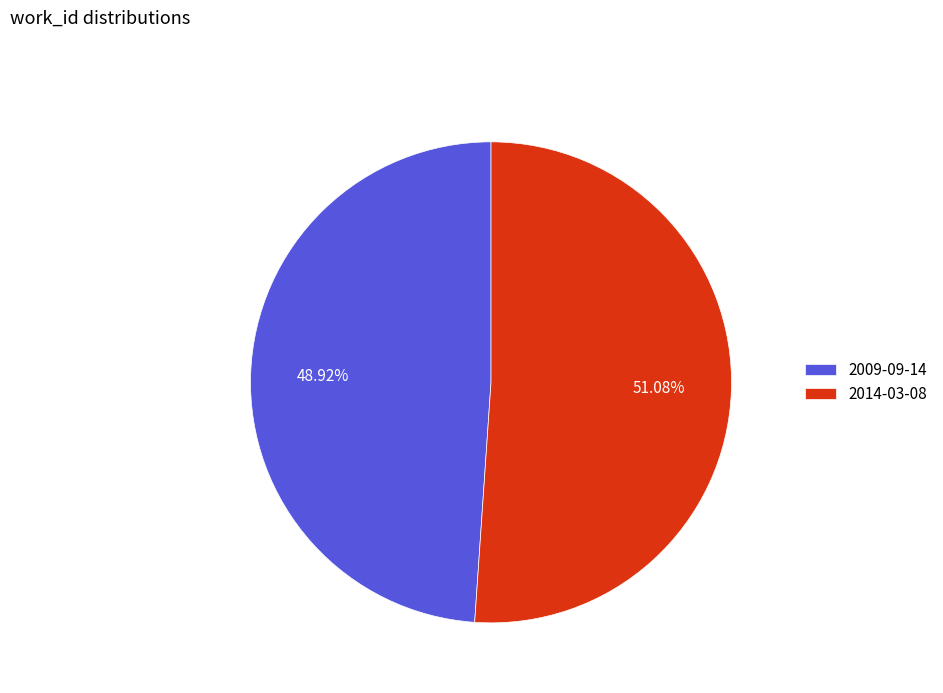

Approximately how many times larger is the value at 2014-03-08 compared to 2009-09-14?

1.0